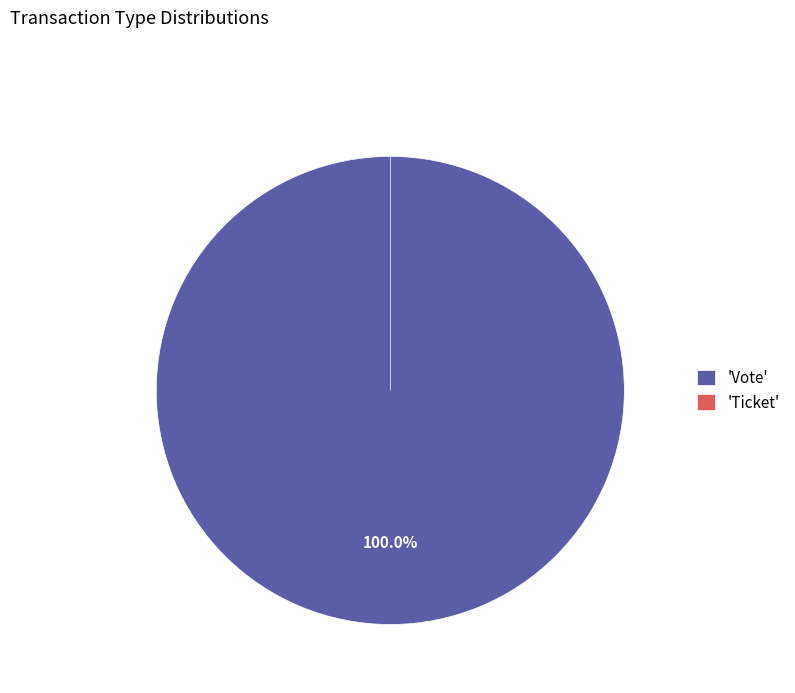

Rank the categories by value from lowest to highest.

Ticket, Vote